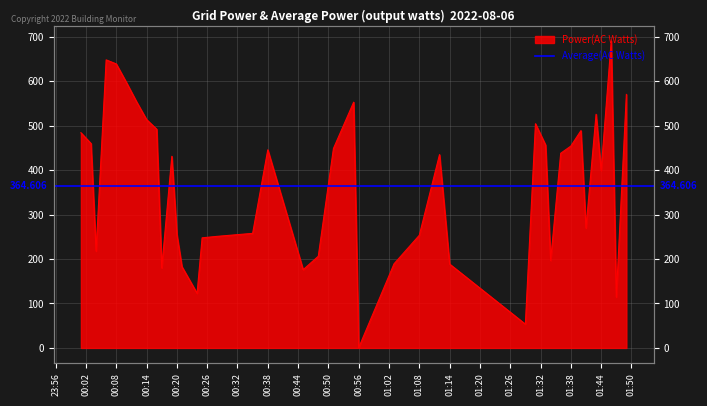

At which category does the data reach its first local valley?

2022-08-06T00:04:00